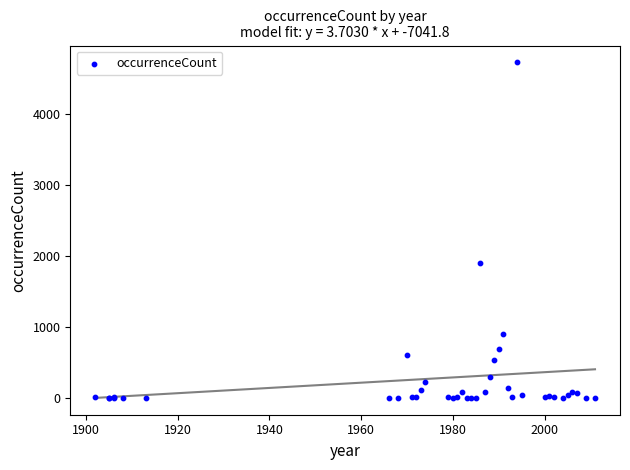

What Y value in the scatter plot is closest to 2367?

1903